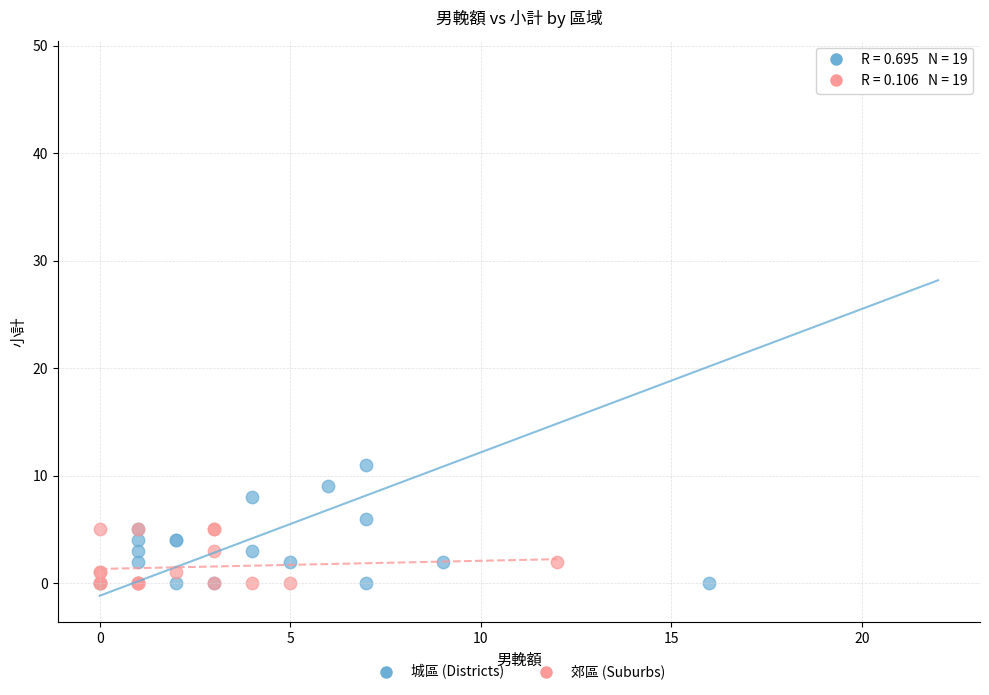

Which series contains the highest Y value?

城區 (Districts)